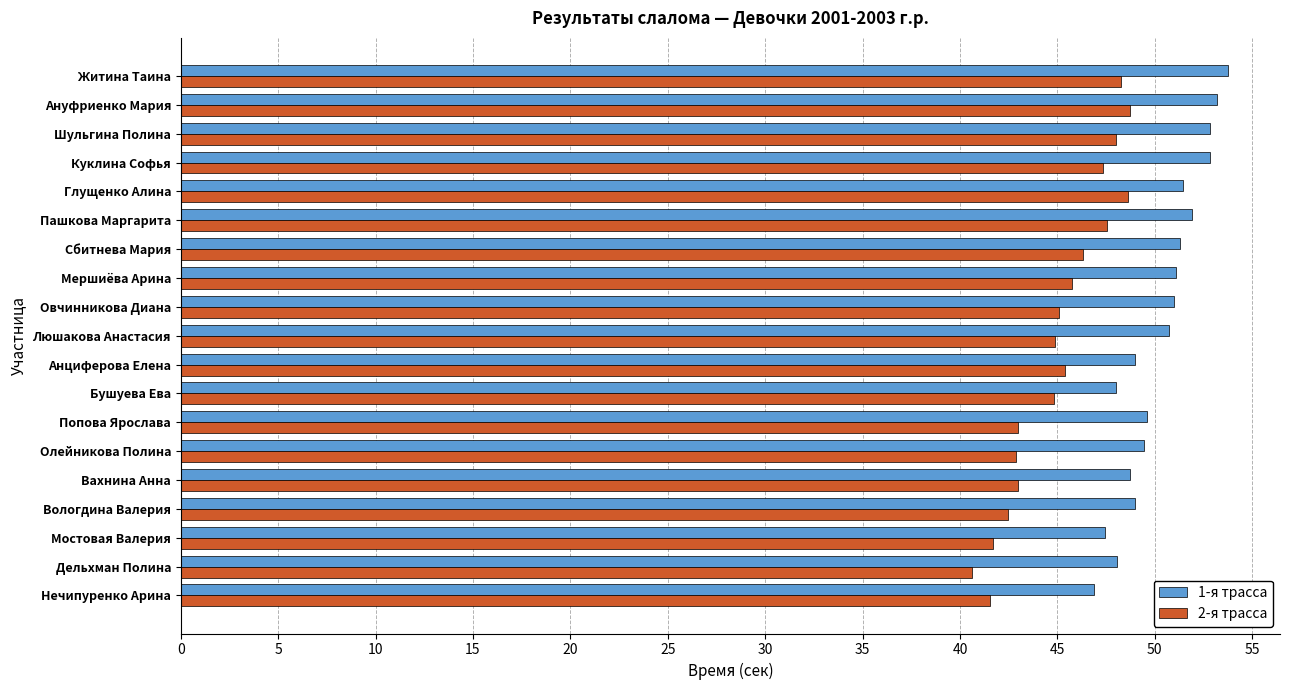

What is the difference between the maximum and minimum values in the 2-я трасса series?

8.1